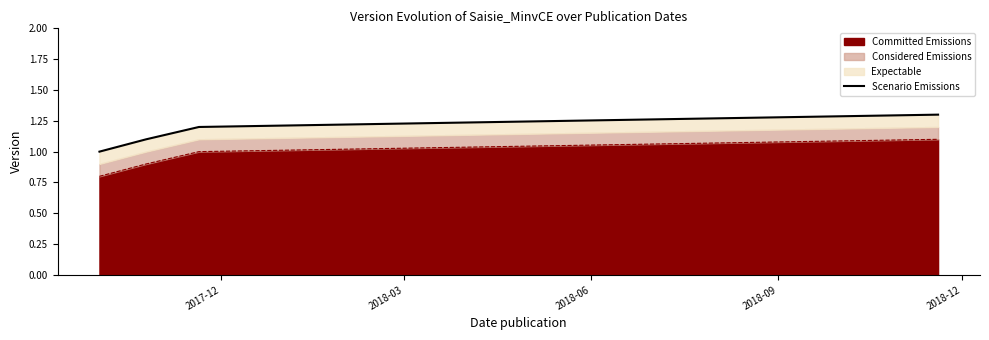

True or false: Committed Emissions has more than 1 interior local peaks.

False